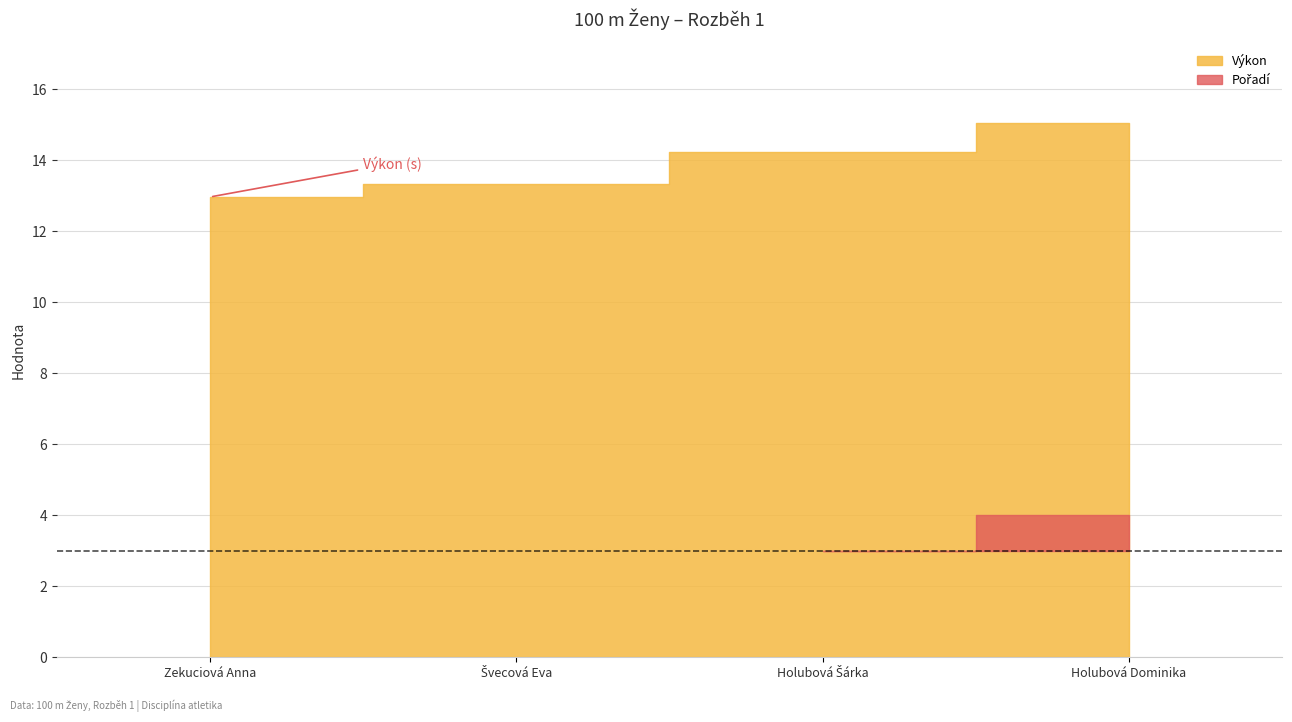

Where does the Pořadí series first go above 3?

Holubová Dominika